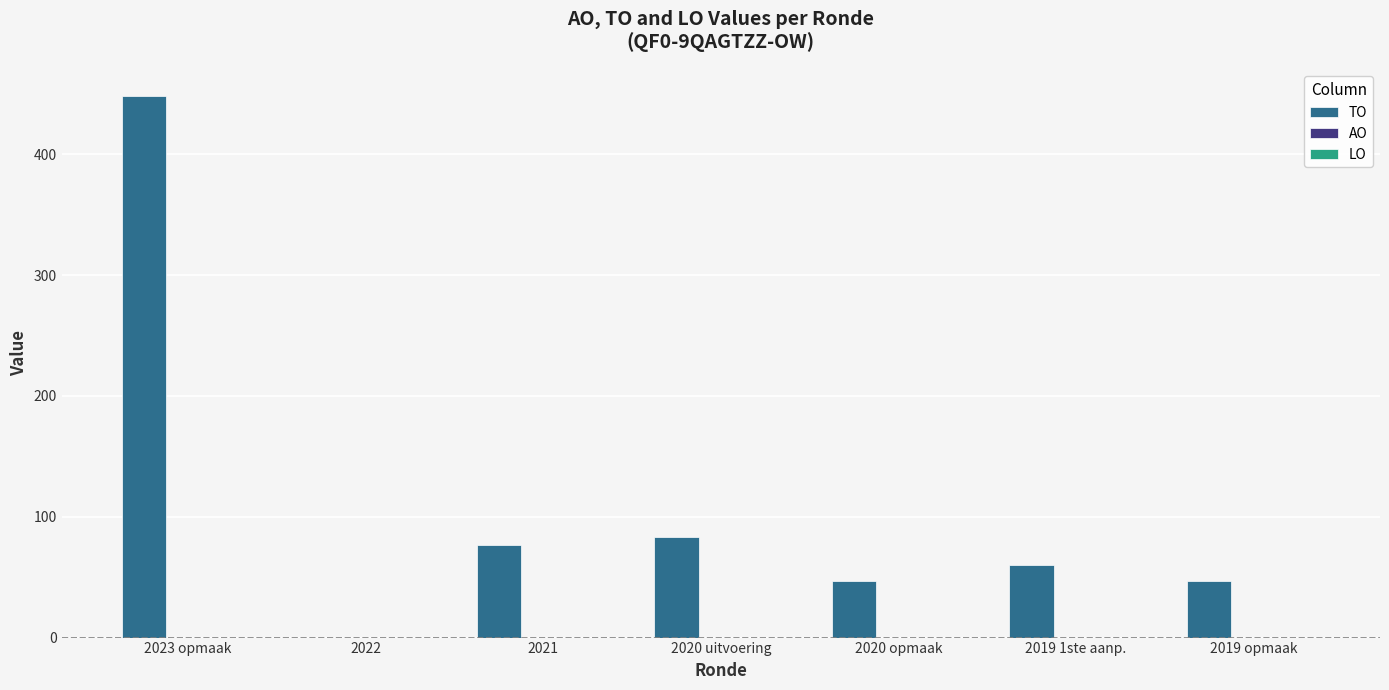

What is the change in value from 2020 uitvoering to 2020 opmaak?

-36